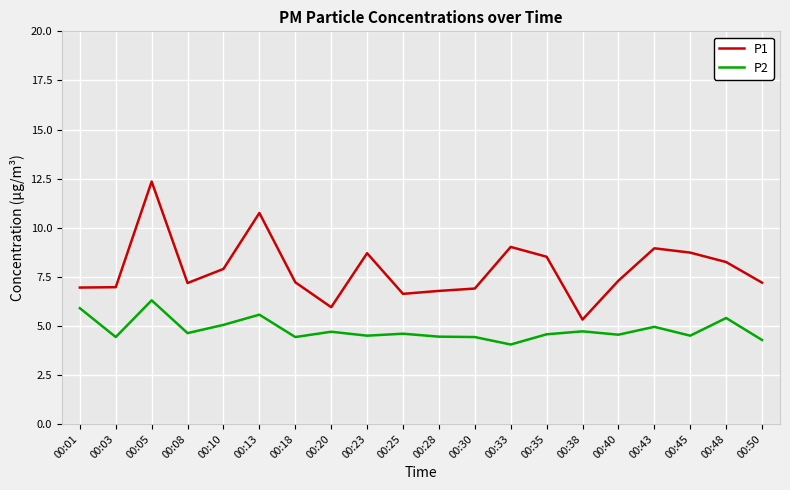

What are all the series names shown in the legend?

P1, P2